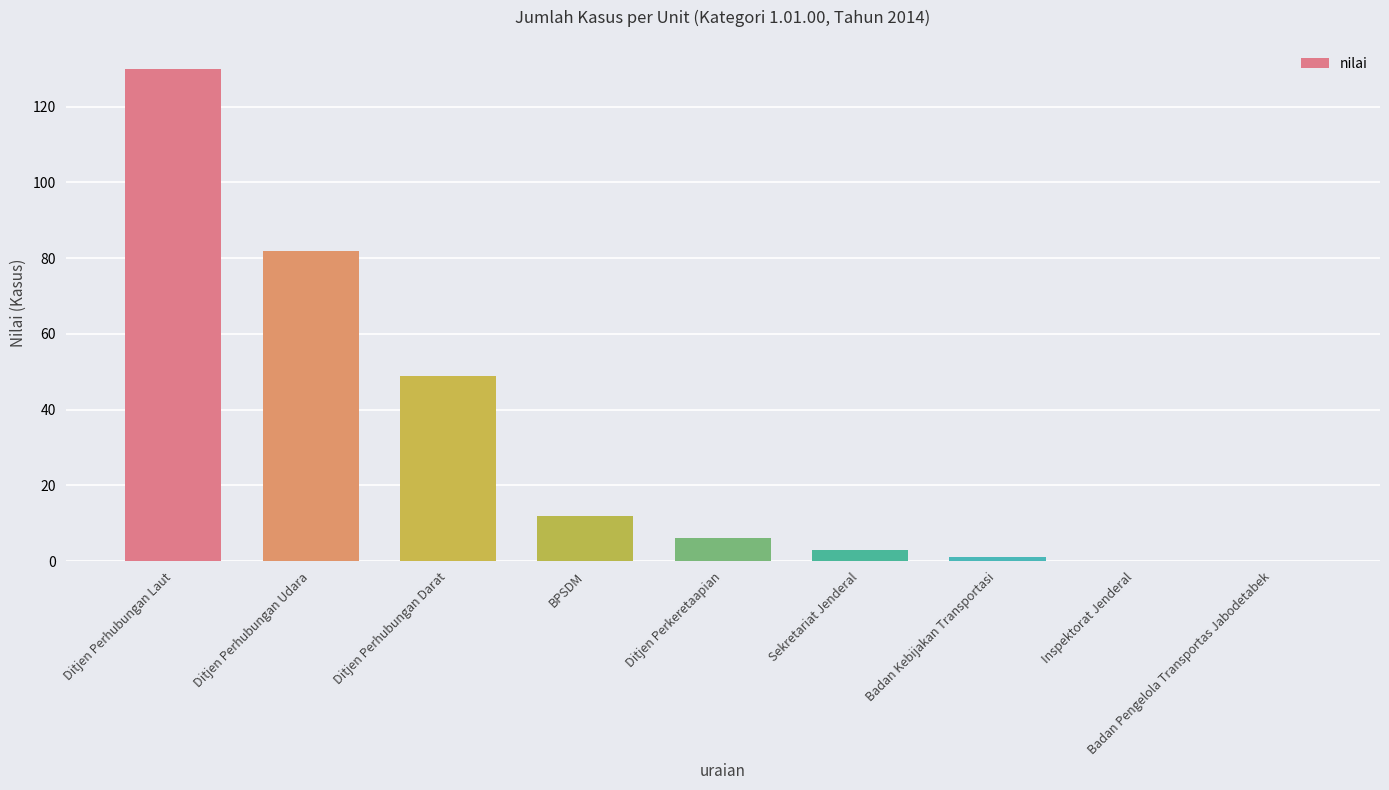

Reading left to right, transcribe all the data shown in this chart.

130	82	49	12	6	3	1	0	0